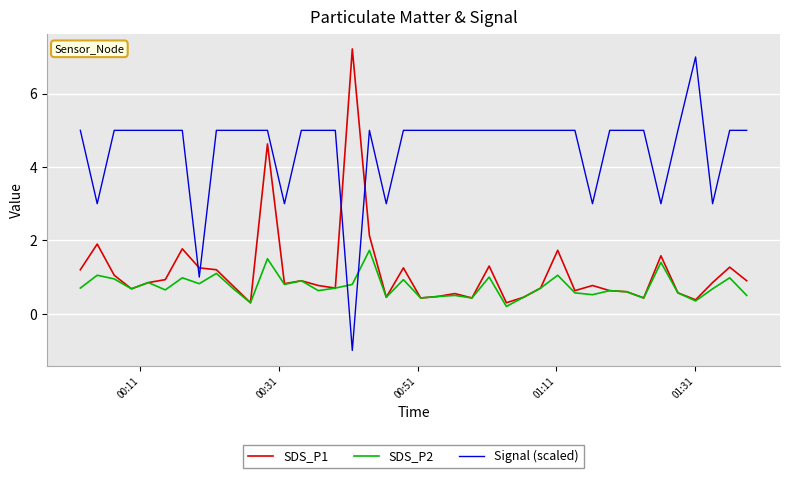

Which series has the largest total across all categories?

Signal (scaled)